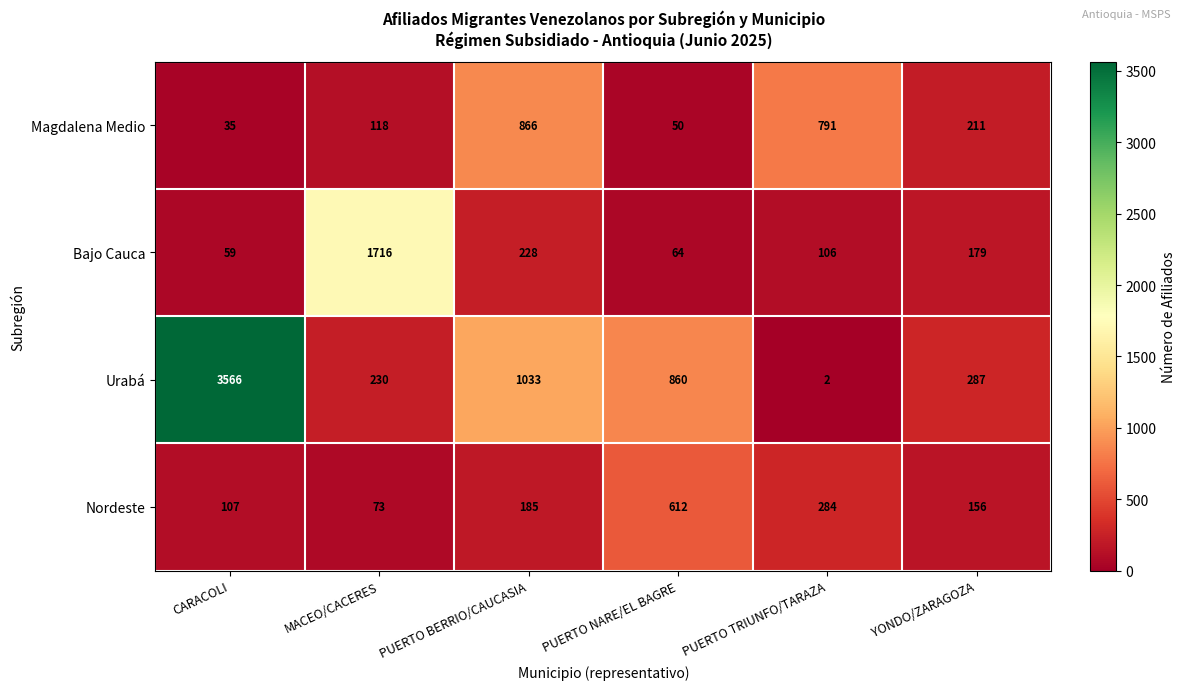

At which label is Nordeste closest to 342?

PUERTO TRIUNFO/TARAZA